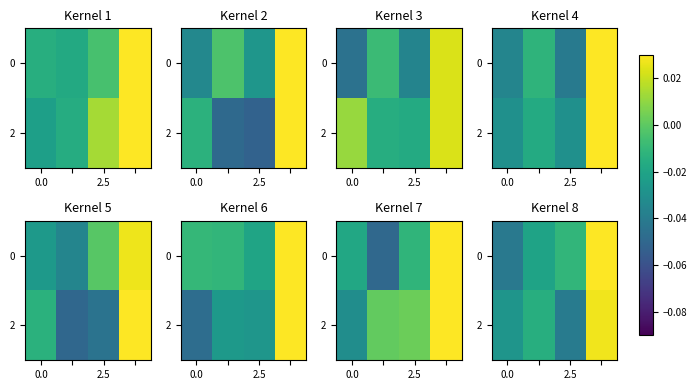

At which label is 0 closest to 0?

2.5